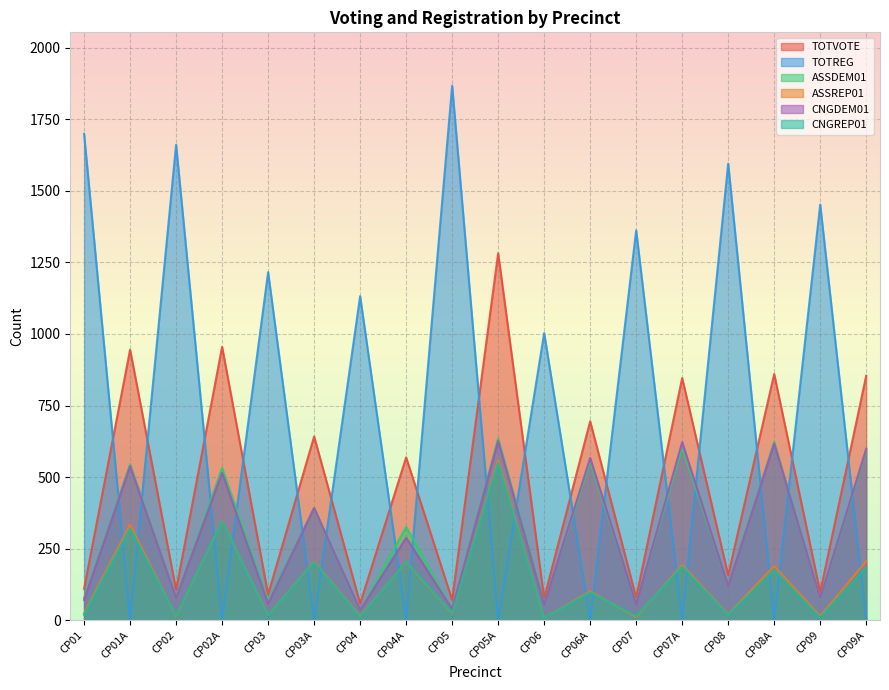

The value of CNGDEM01 at CP06 is 55. True or false?

True